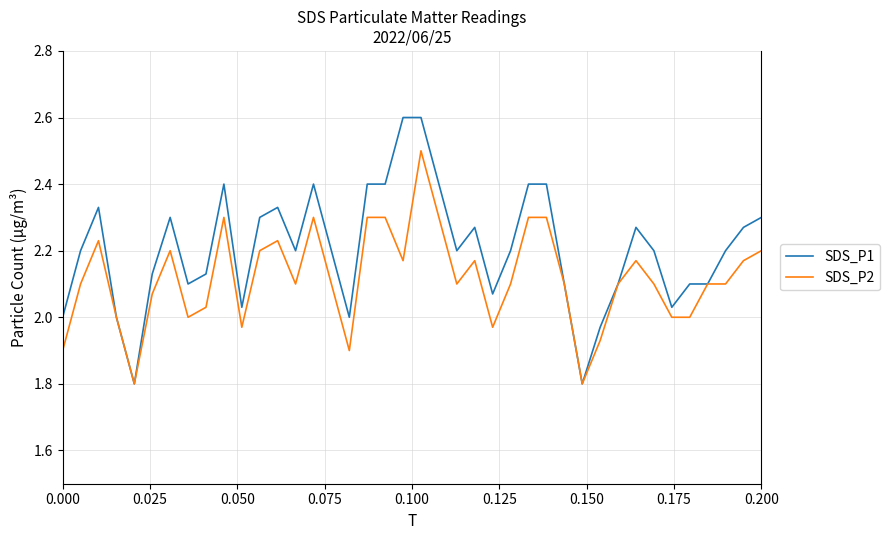

Rank the series by their maximum value, from highest to lowest.

SDS_P1, SDS_P2